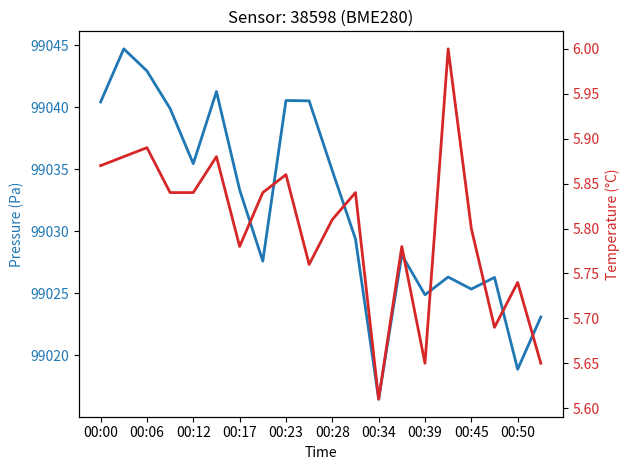

How many lines are shown in the chart?

2